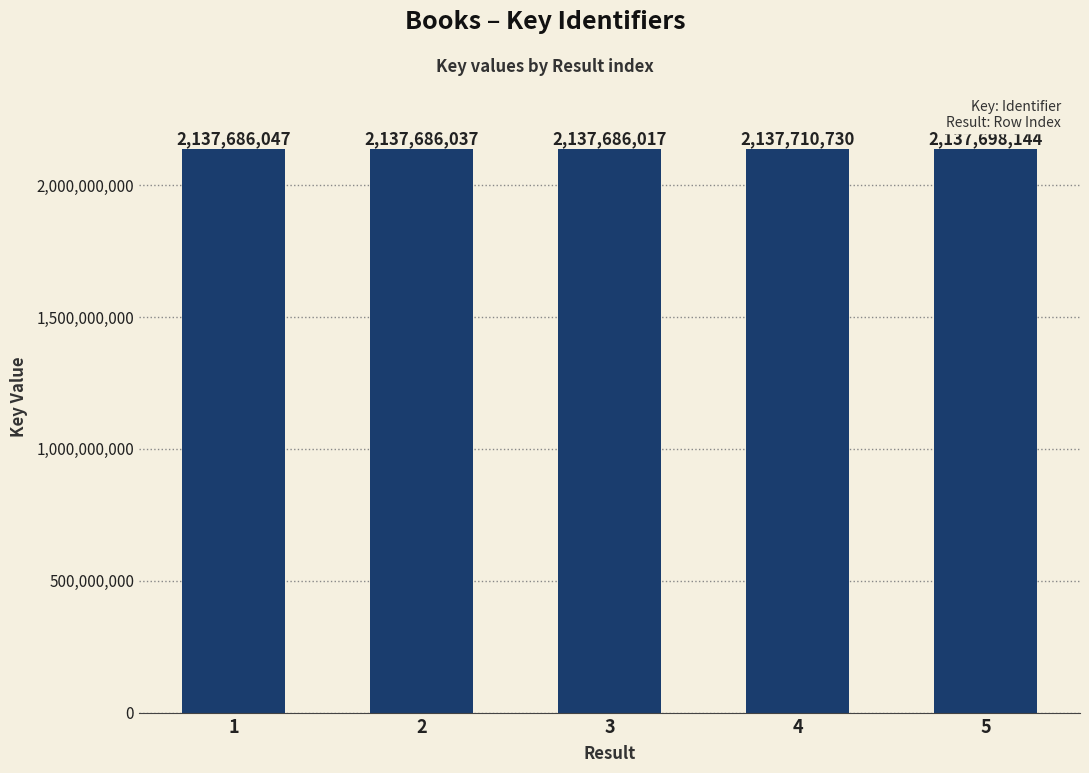

At which label is the value closest to 2137698373?

5